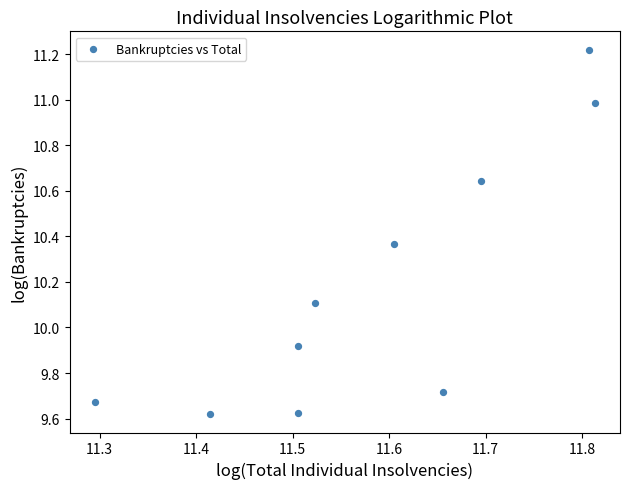

What is the average X value?

11.6